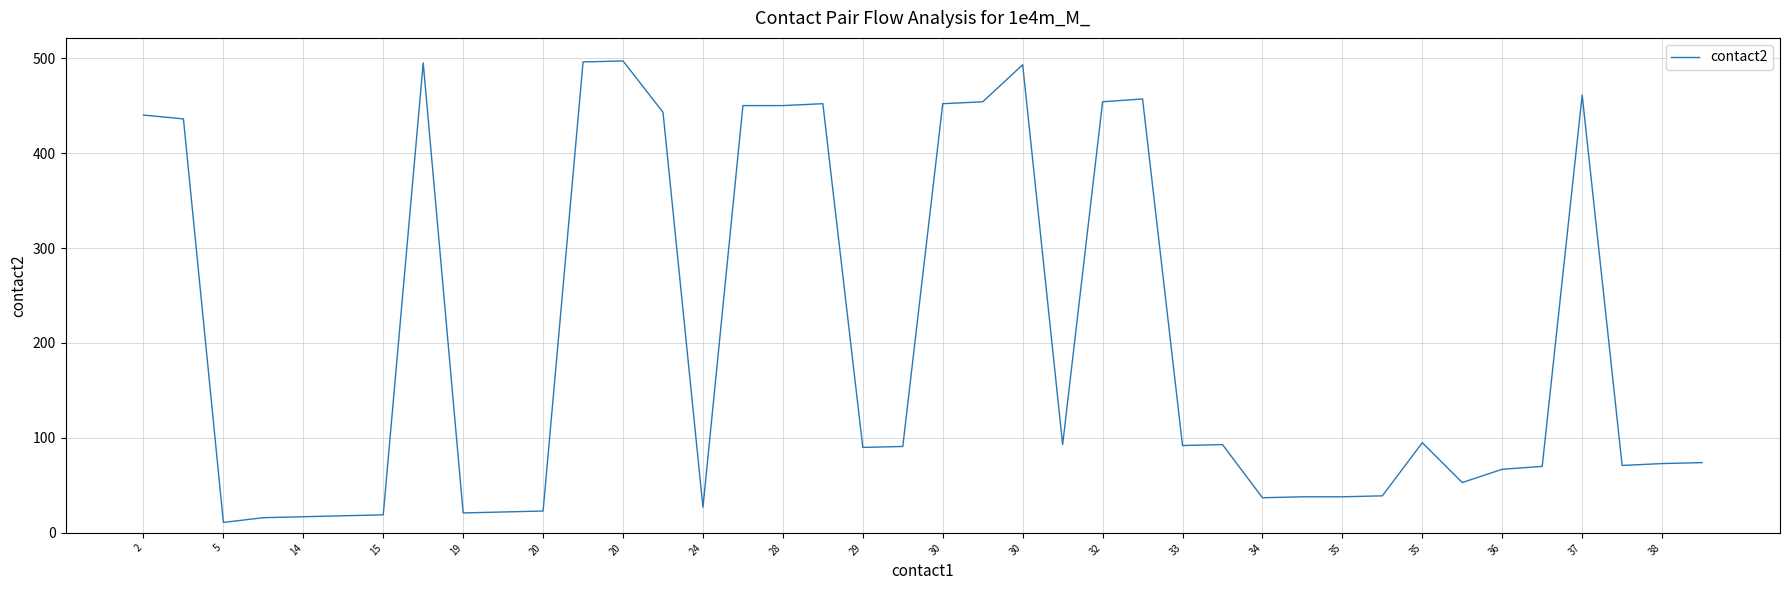

Does the chart have visible grid lines?

Yes